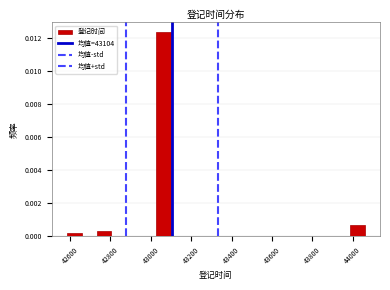

Around what value on the x-axis is the tallest bar? Give the approximate position of its centre, as read against the axis.

43060